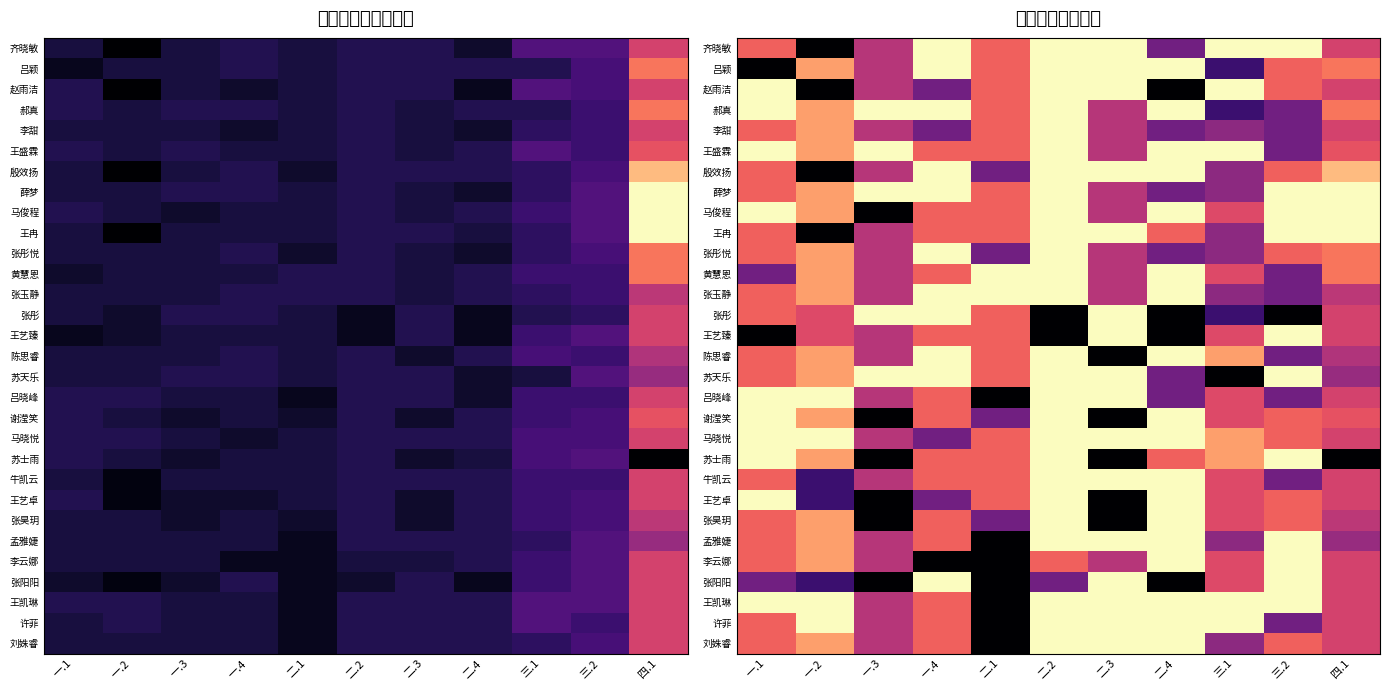

The 齐晓敏 series shows 0.3 at 一.1. True or false?

False